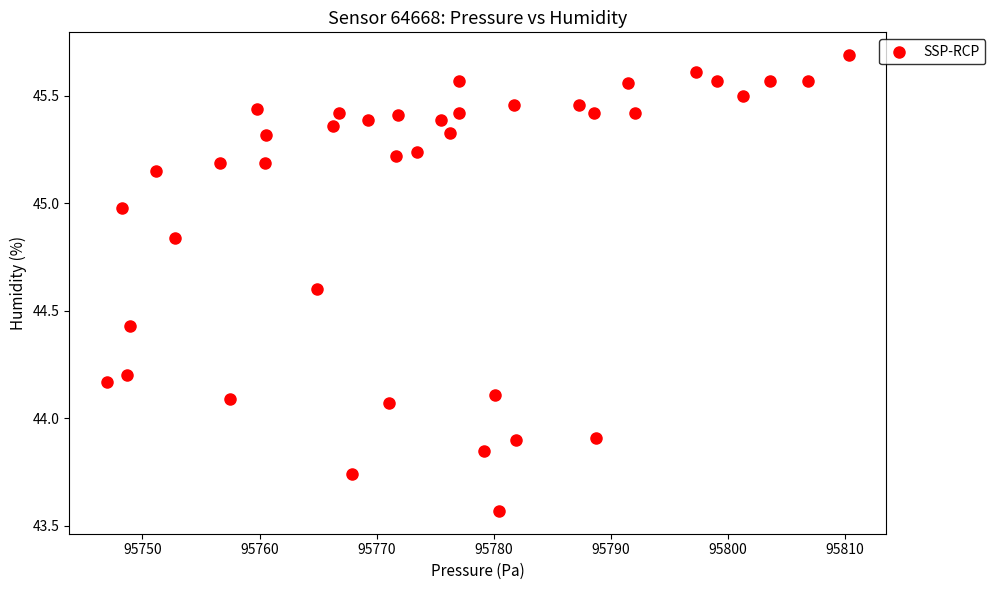

What is the range of Y values (max minus min)?

2.1